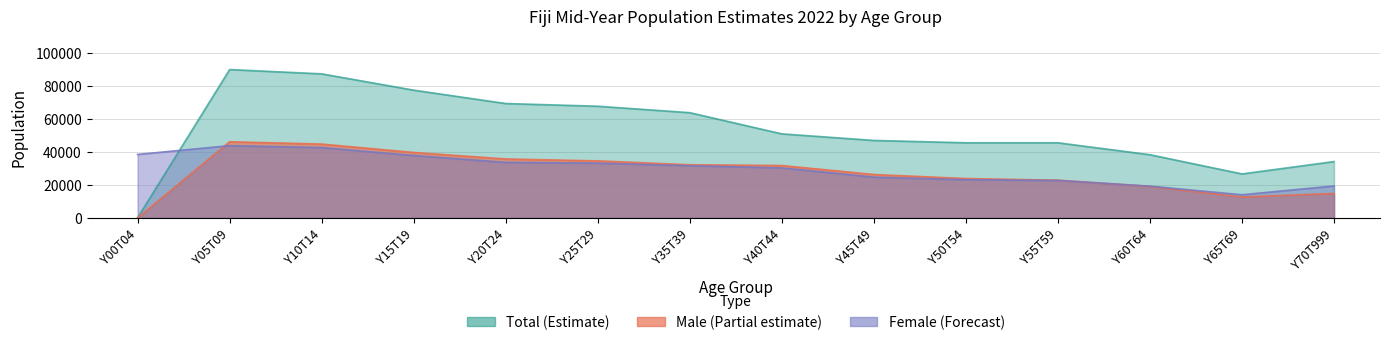

What is the difference between the second highest and minimum values in the Total series?

87143